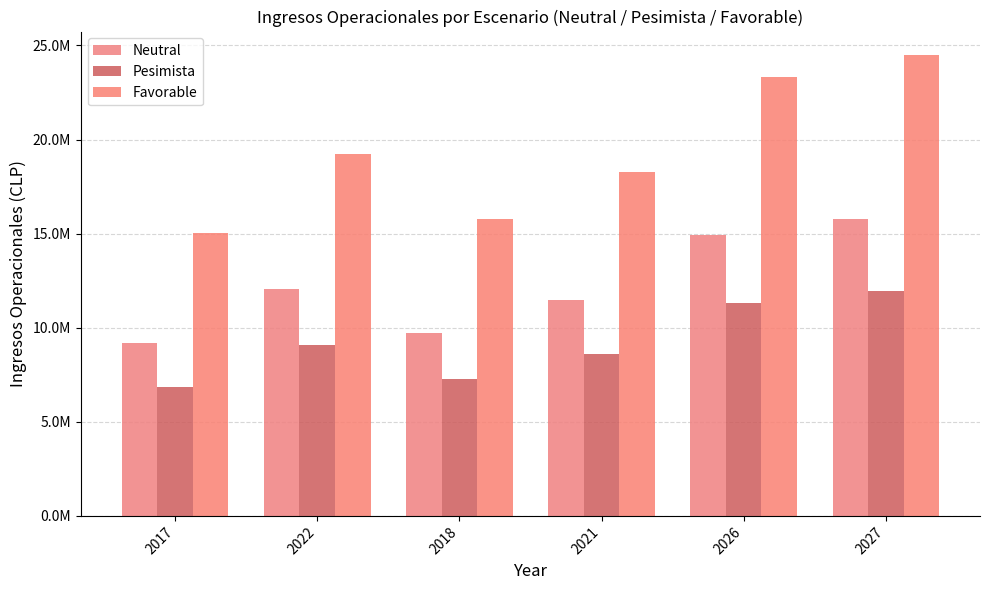

What is the difference between the maximum and second lowest values in the Neutral series?

6033088.6